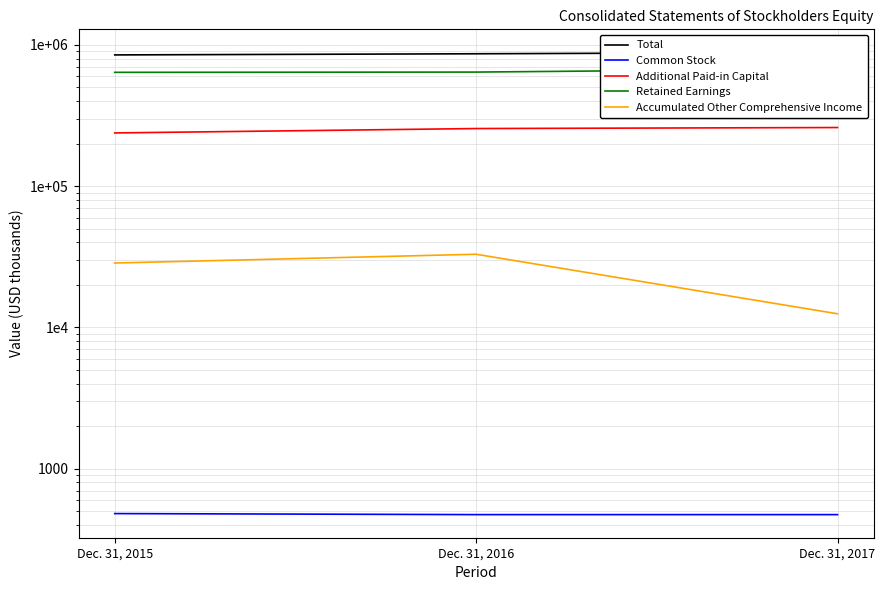

How many lines are shown in the chart?

5